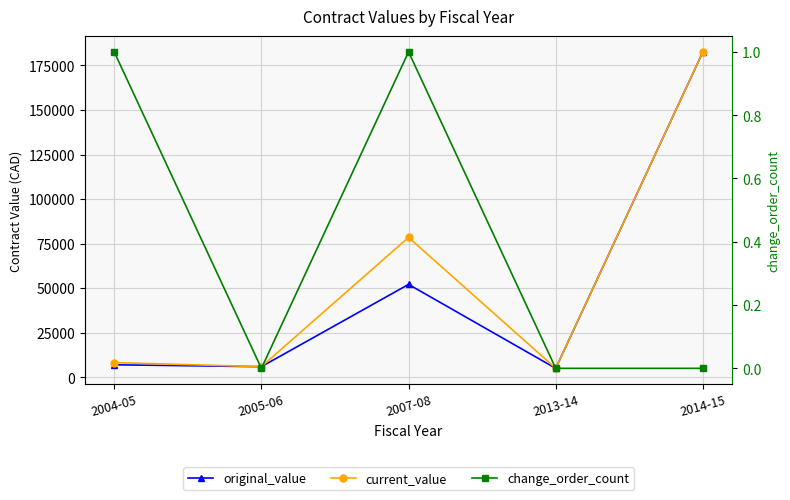

Is the value of change_order_count at 2014-15 greater than the value of original_value at 2005-06?

No